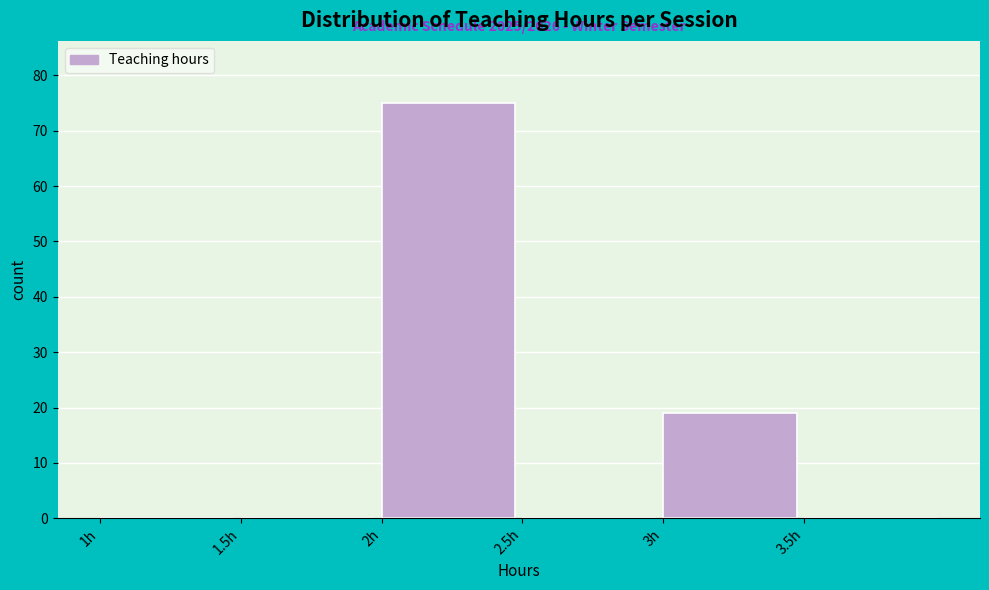

Over which range of the x-axis is the bar tallest?

2.0 to 2.5